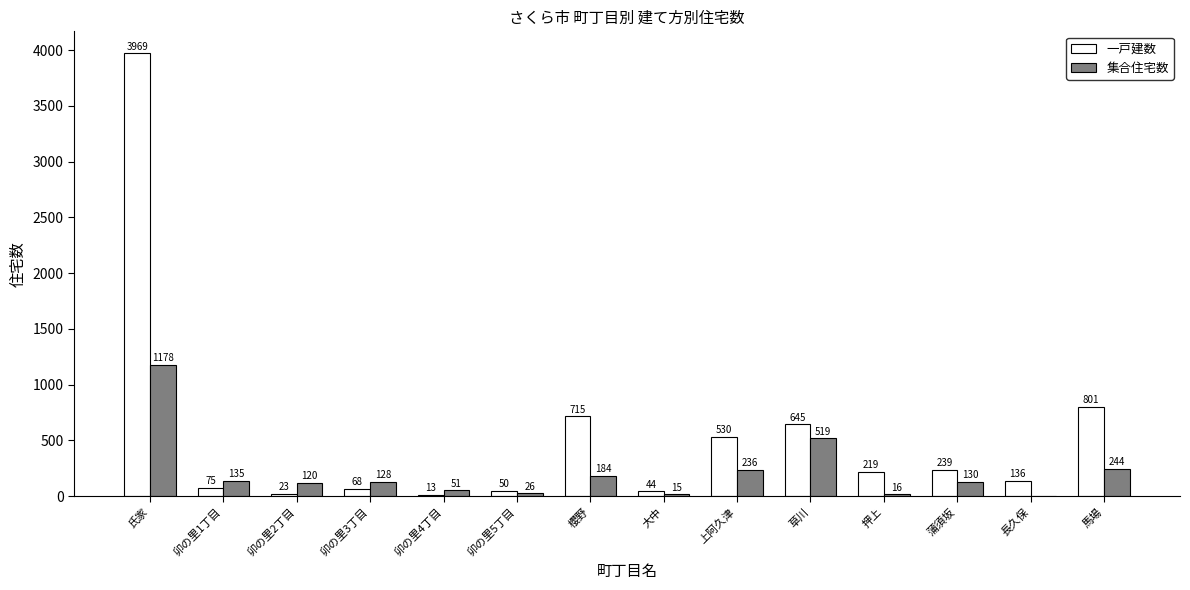

Which category has the highest value in the 一戸建数 series?

氏家